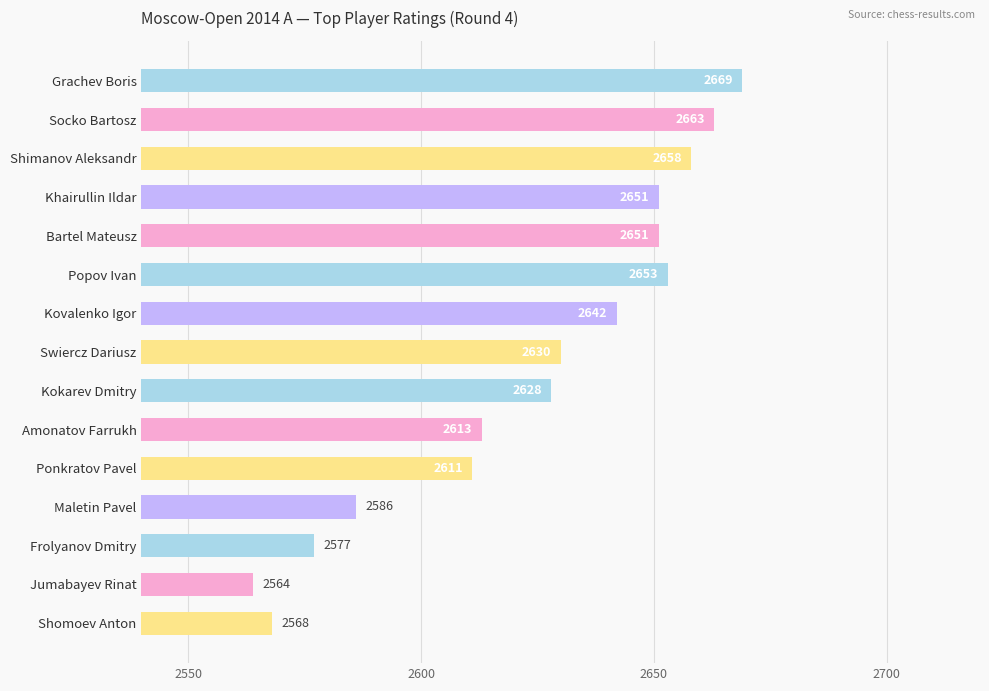

Are the bars horizontal?

Yes